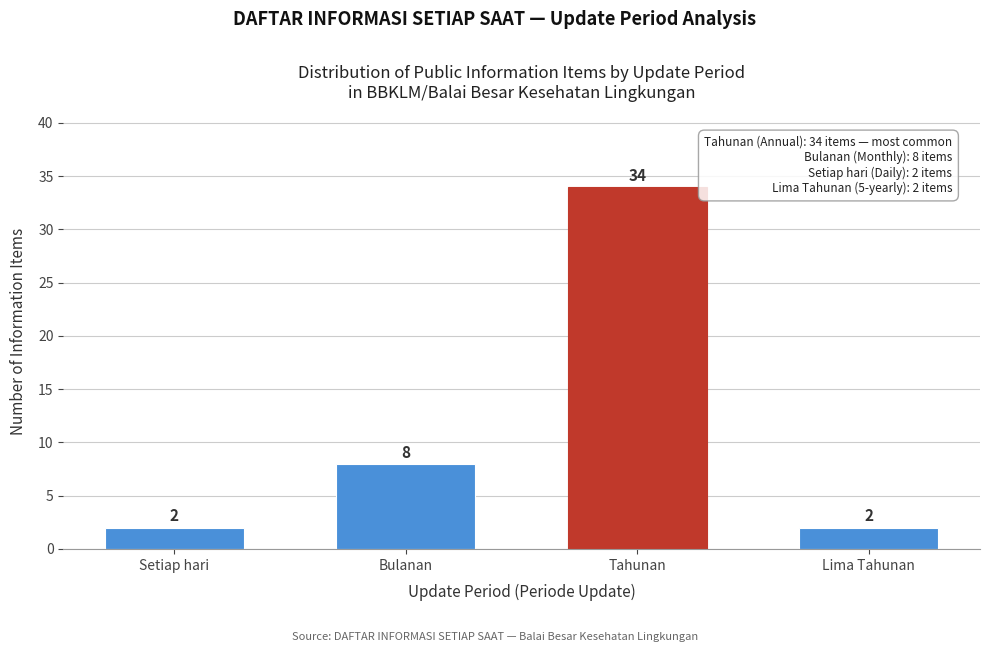

Reading left to right, list all the values displayed in this chart.

Setiap hari=2	Bulanan=8	Tahunan=34	Lima Tahunan=2